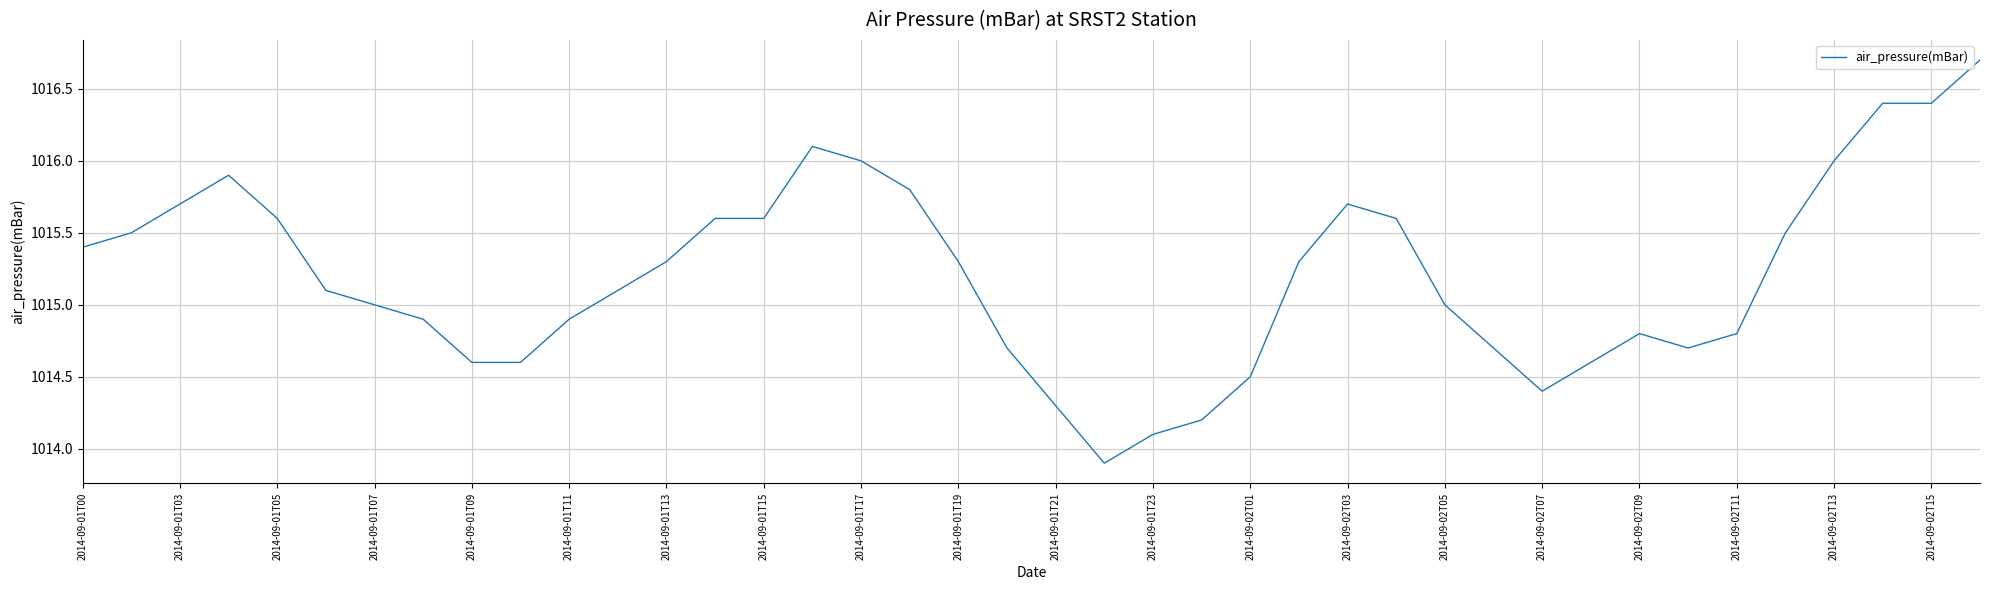

What is the sum of all values?

40608.3